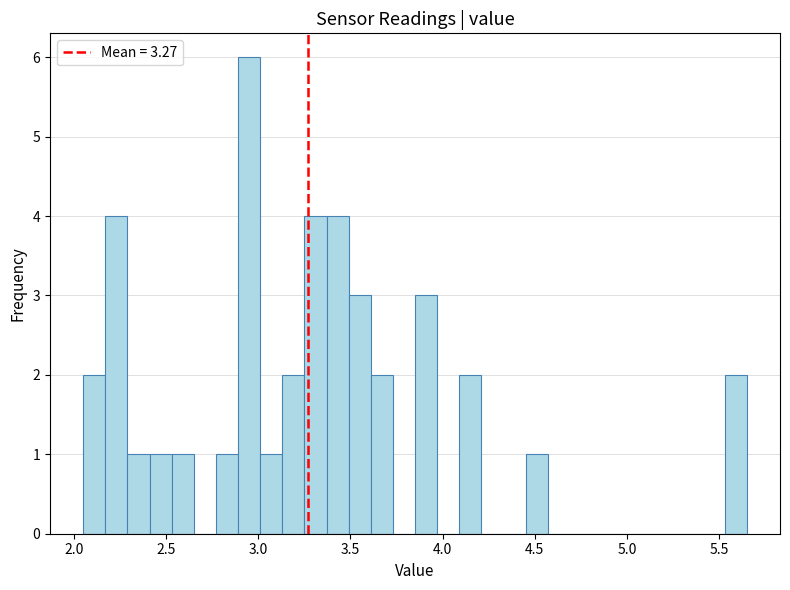

Read against the x-axis, roughly where is the centre of the tallest bar?

2.95